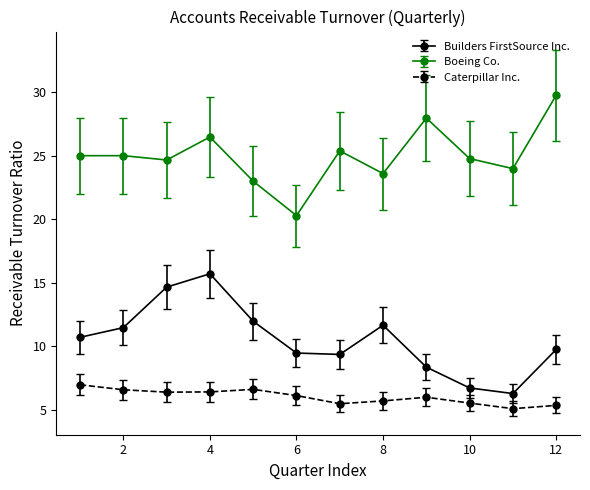

Which series has the largest total across all categories?

Boeing Co.